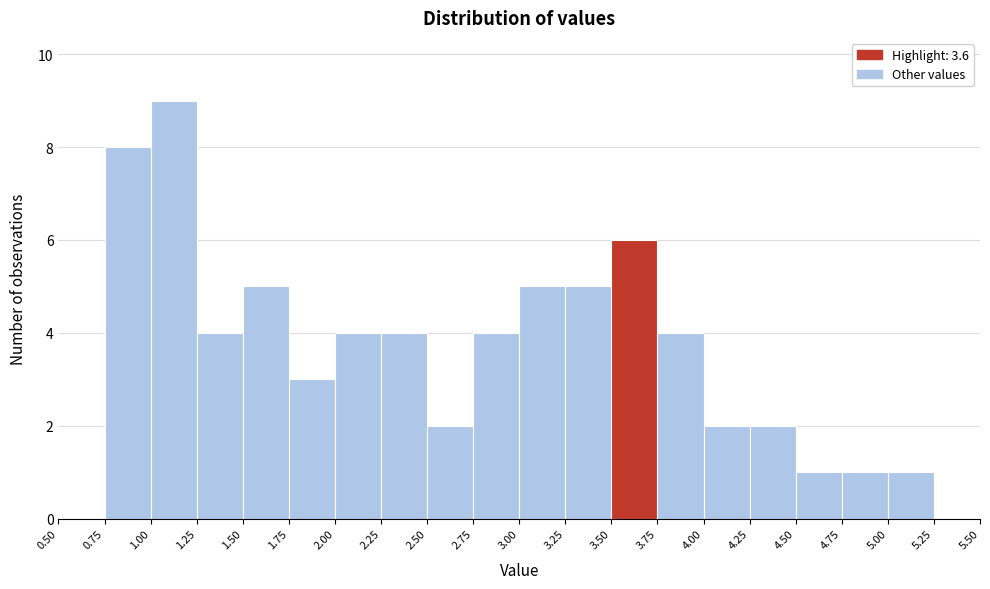

Reading left to right, transcribe this chart: for each bar, give the range it covers on the x-axis and its height. The values are not printed on the chart, so give them approximately, as read against the axis.

0.50 to 0.75: 0
0.75 to 1.00: 8
1.00 to 1.25: 9
1.25 to 1.50: 4
1.50 to 1.75: 5
1.75 to 2.00: 3
2.00 to 2.25: 4
2.25 to 2.50: 4
2.50 to 2.75: 2
2.75 to 3.00: 4
3.00 to 3.25: 5
3.25 to 3.50: 5
3.50 to 3.75: 6
3.75 to 4.00: 4
4.00 to 4.25: 2
4.25 to 4.50: 2
4.50 to 4.75: 1
4.75 to 5.00: 1
5.00 to 5.25: 1
5.25 to 5.50: 0